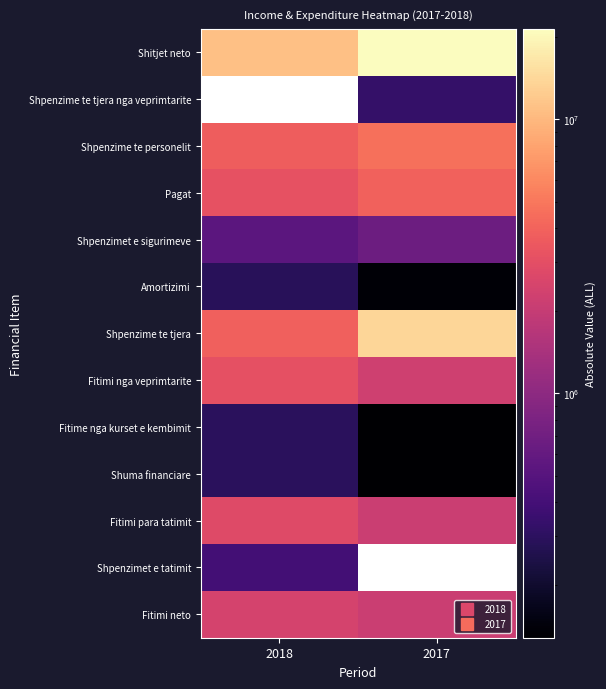

Which has a higher value, 2018 or 2017?

2017